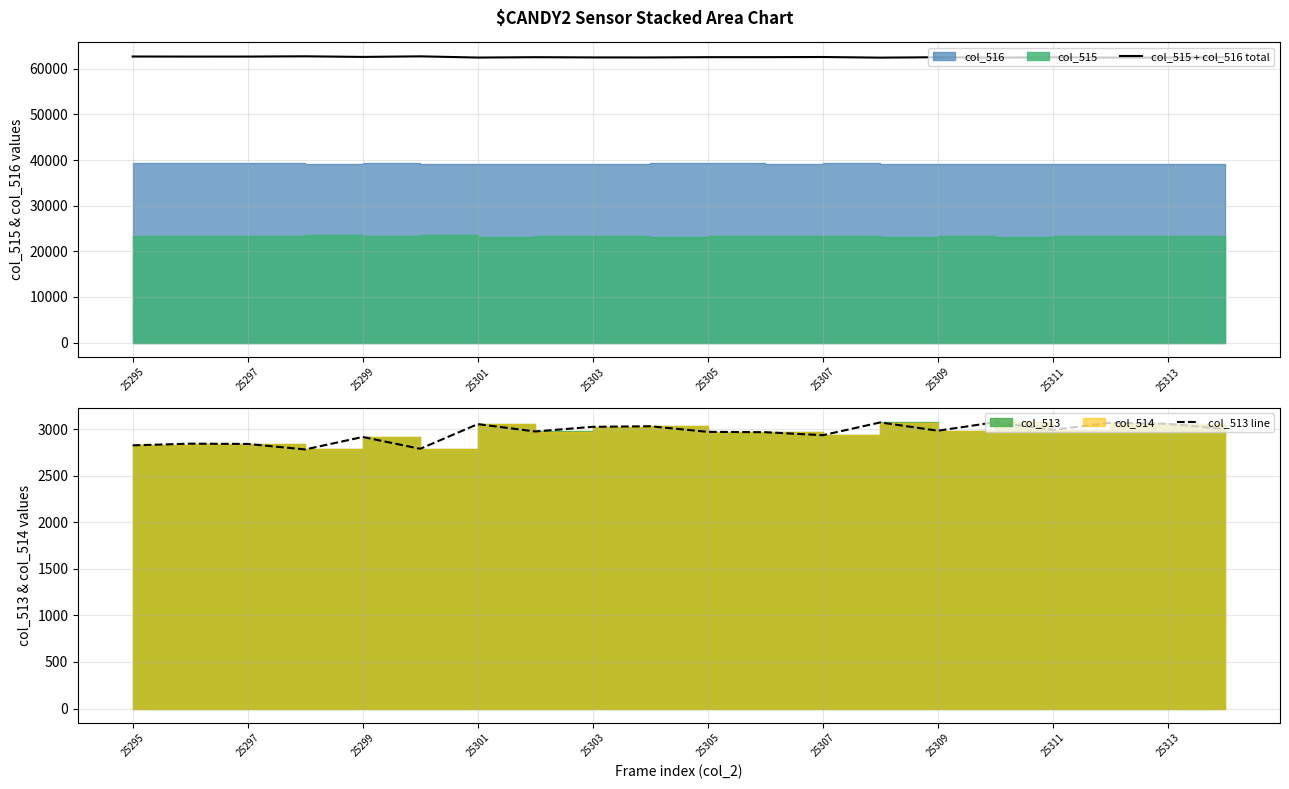

At how many categories does at least one series exceed 39134?

20